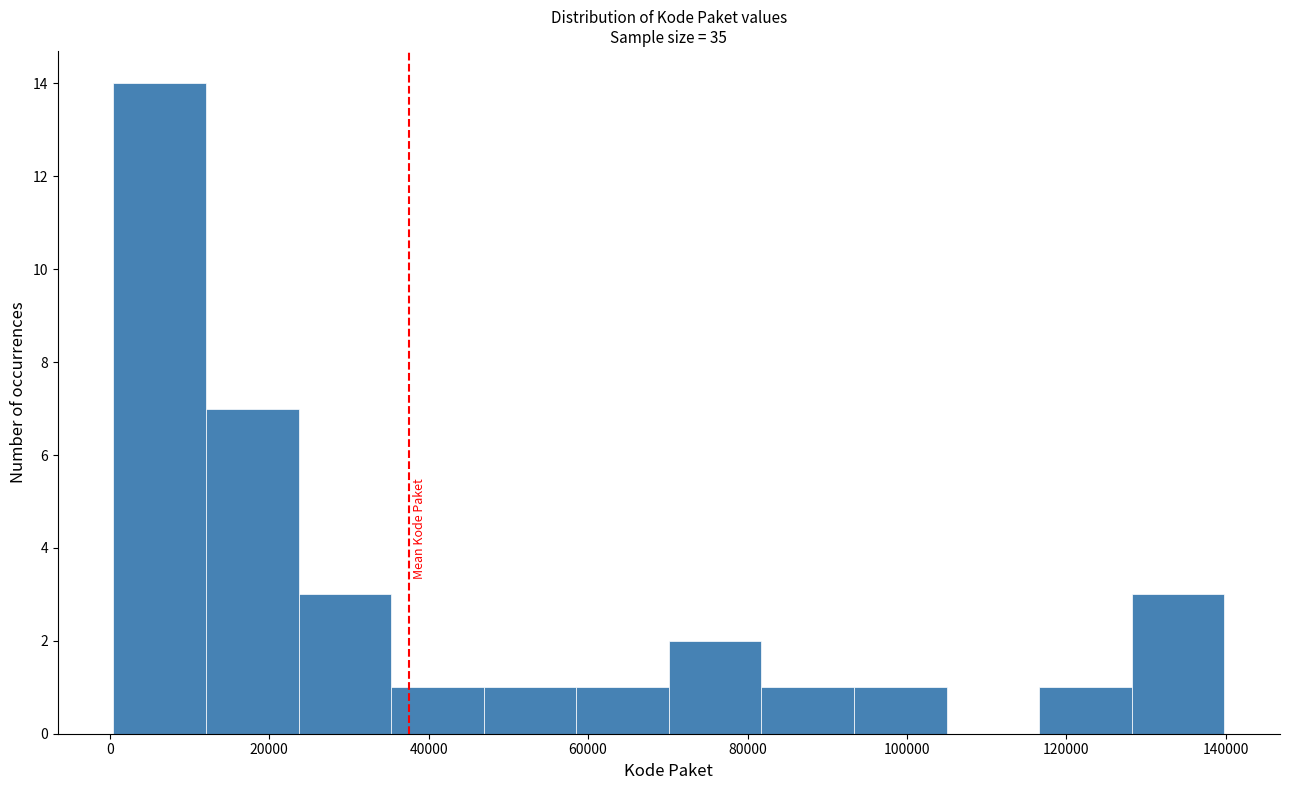

Which range on the x-axis has the tallest bar?

0 to 12000